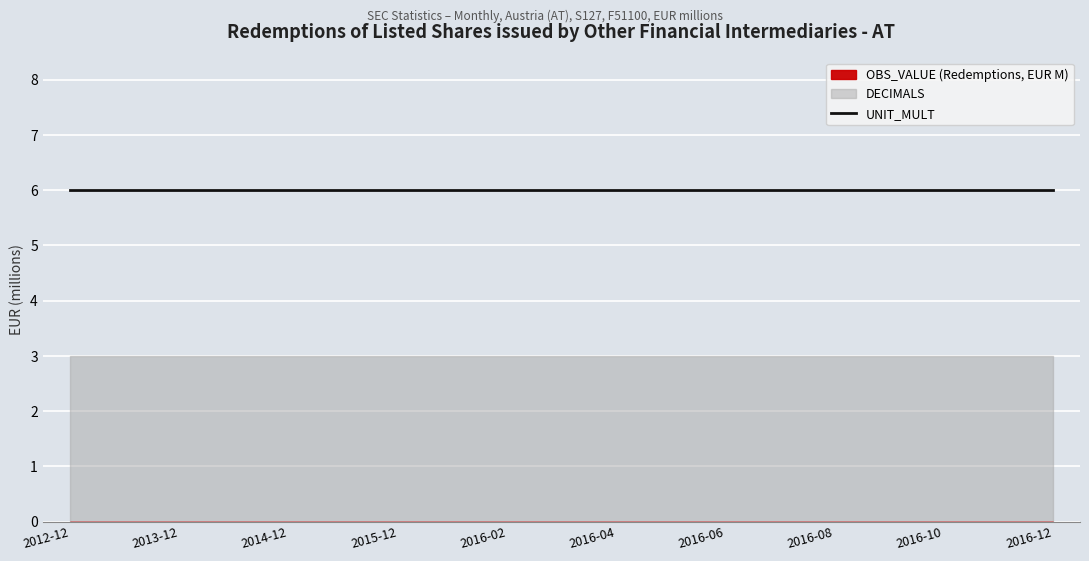

What is the label of the 2nd point from the left?

2013-06